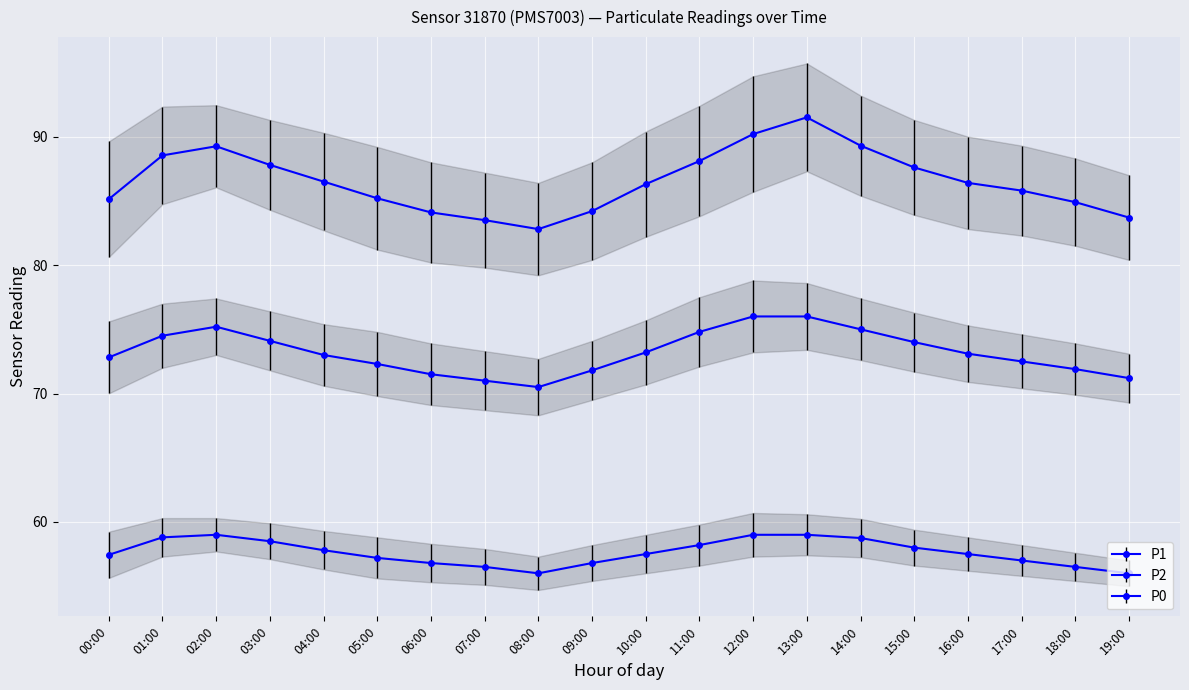

What is the average value of the P0 series?

57.6